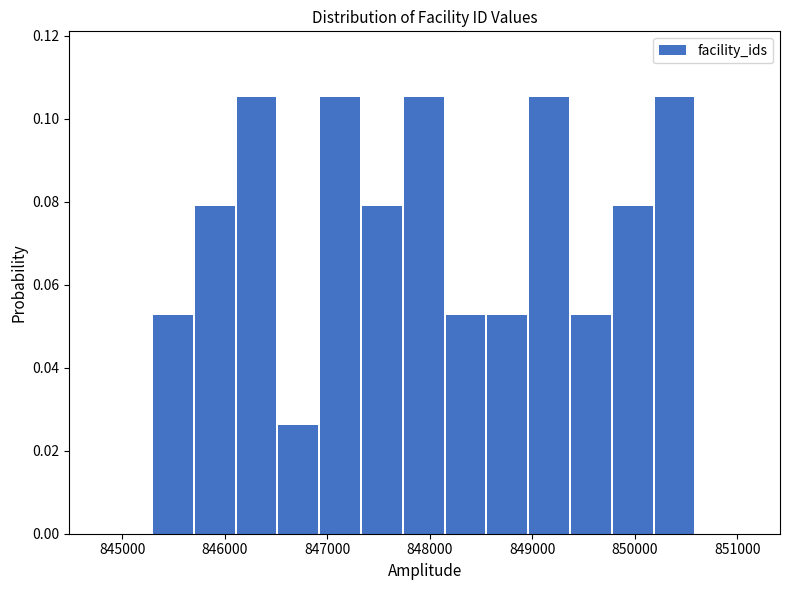

Reading left to right, list every bar in this chart as the range it spans on the x-axis followed by its height. Neither the bar edges nor the heights are printed on the chart, so give them approximately, as read against the axes.

845300 to 845700: 0.052
845700 to 846100: 0.078
846100 to 846500: 0.106
846500 to 846900: 0.026
846900 to 847300: 0.106
847300 to 847700: 0.078
847700 to 848200: 0.106
848200 to 848600: 0.052
848600 to 849000: 0.052
849000 to 849400: 0.106
849400 to 849800: 0.052
849800 to 850200: 0.078
850200 to 850600: 0.106